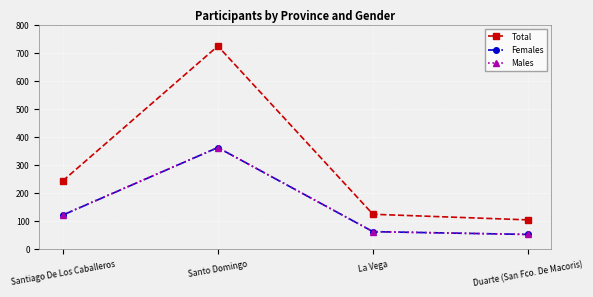

What is the average value of the Total series?

299